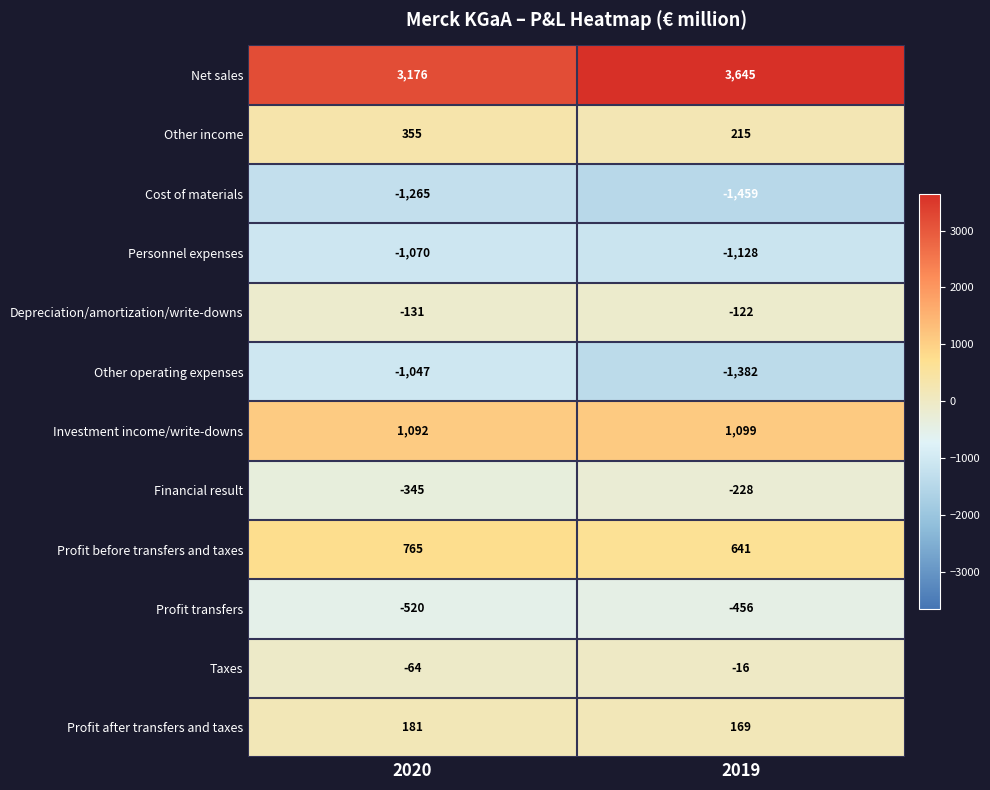

How many categories are shown in the chart?

2